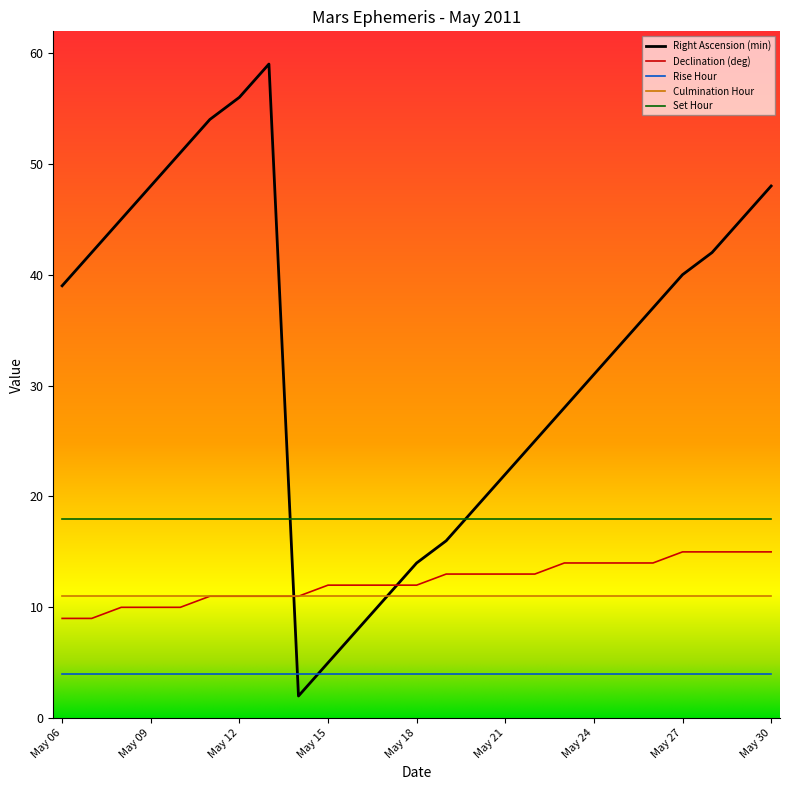

True or false: Declination (deg) and Set Hour cross at least once.

False